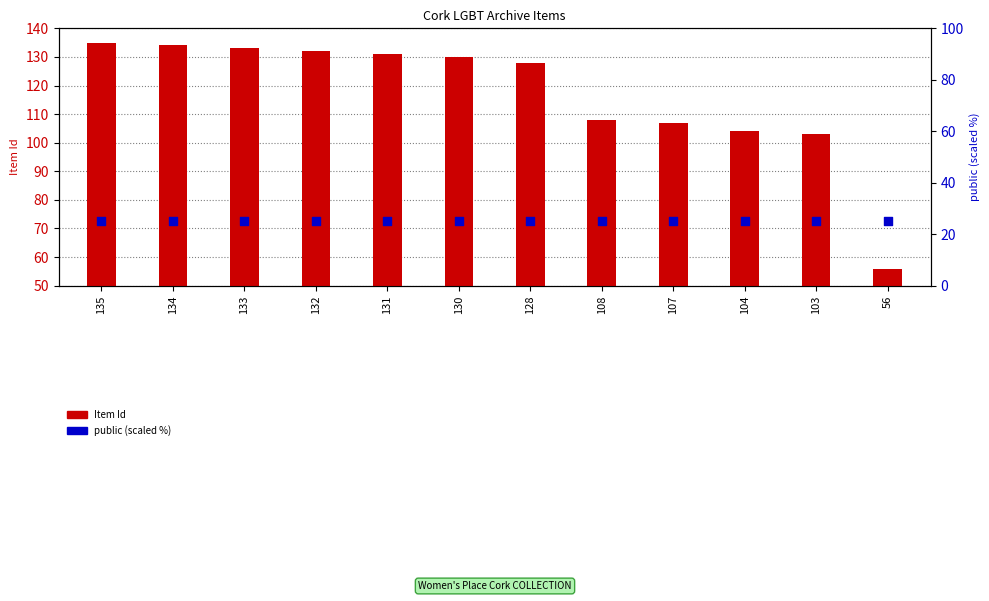

What are all the series names shown in the legend?

Item Id, public (scaled)